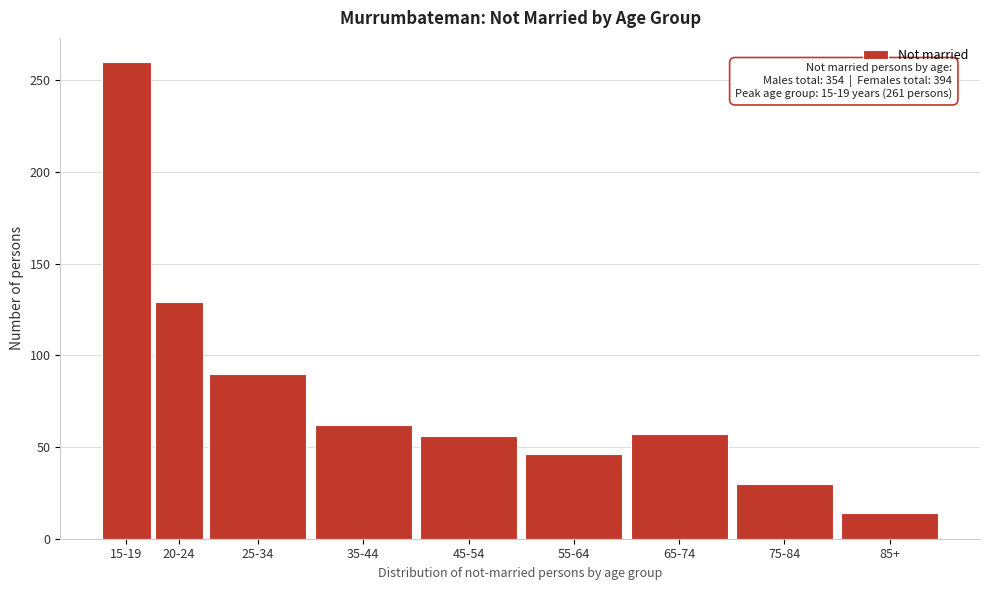

At which label is the value closest to 137?

20-24